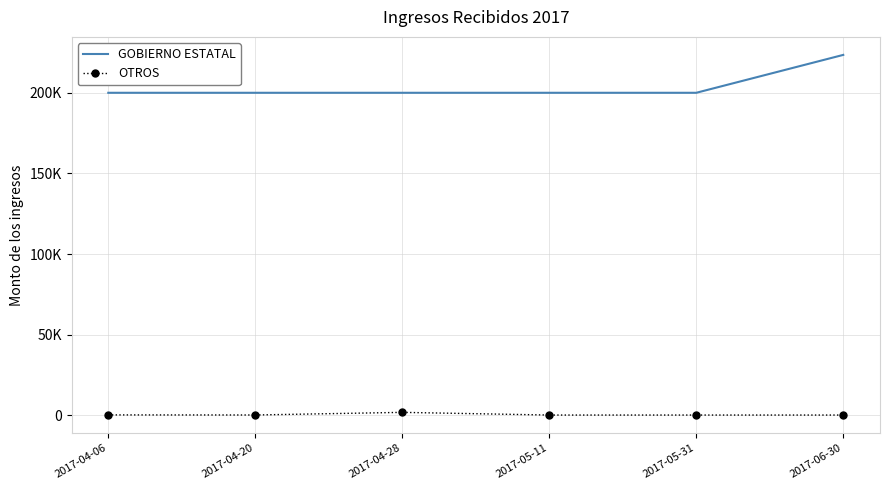

What are all the series names shown in the legend?

GOBIERNO ESTATAL, OTROS